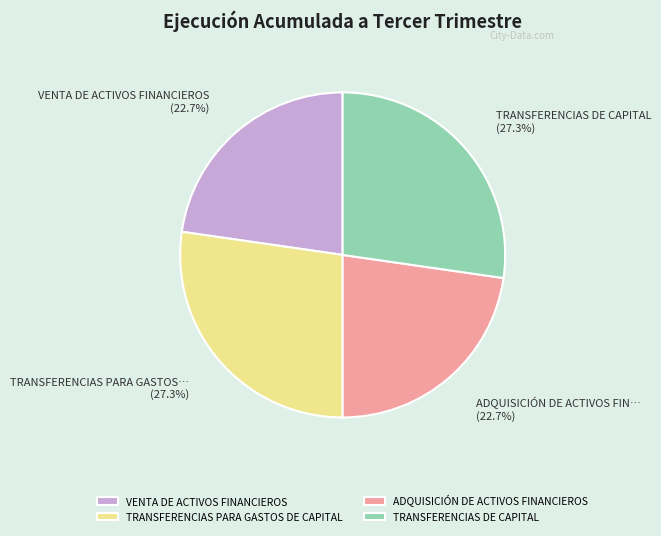

What percentage is the TRANSFERENCIAS PARA GASTOS DE CAPITAL slice, to the nearest percent?

27%